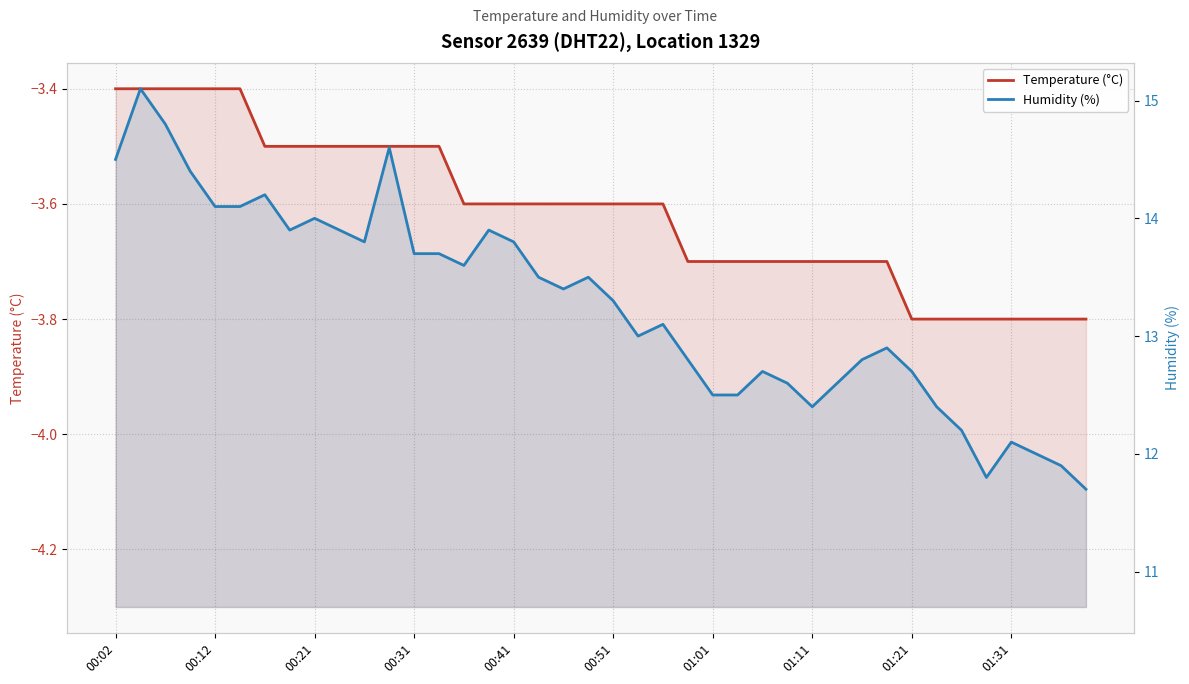

Is it true that Humidity (%) equals 25.2 at 11?

False